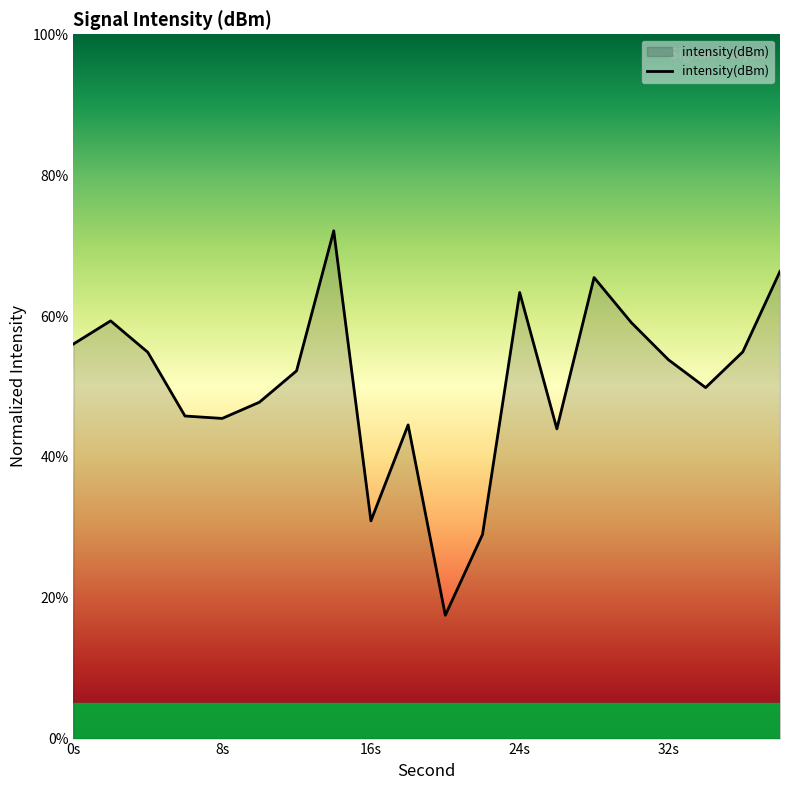

What is the difference between the maximum and minimum values?

54.6